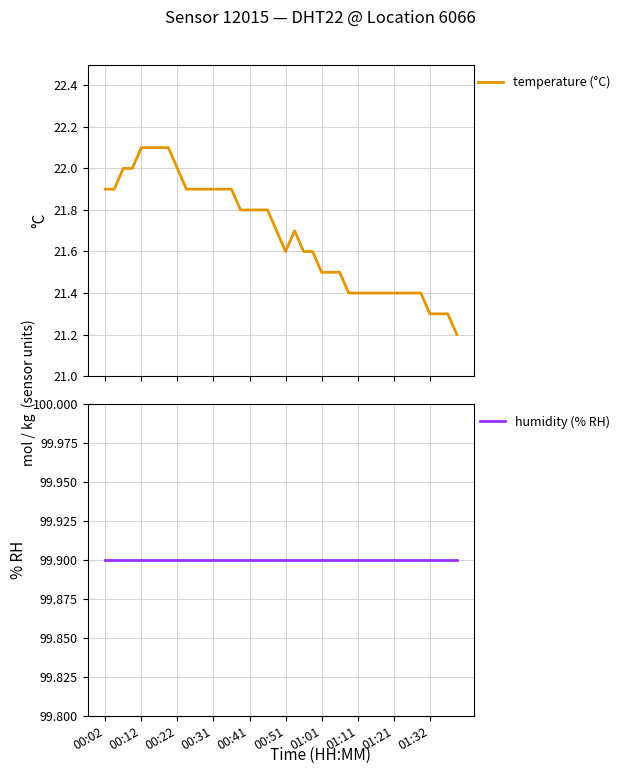

What is the minimum value for humidity (% RH)?

99.9